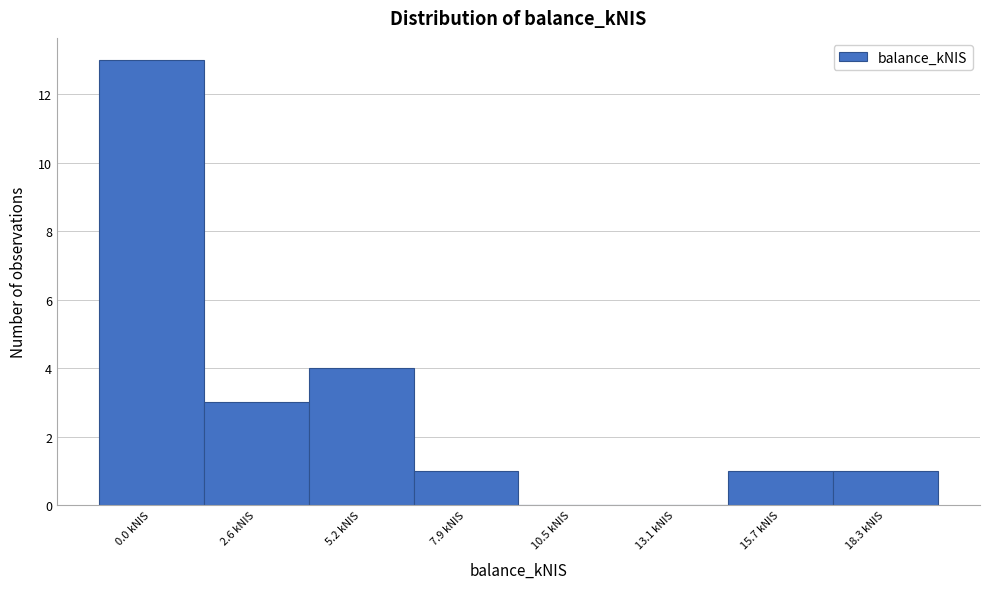

Reading left to right, transcribe all the data shown in this chart.

0.0 kNIS=13	2.6 kNIS=3	5.2 kNIS=4	7.9 kNIS=1	10.5 kNIS=0	13.1 kNIS=0	15.7 kNIS=1	18.3 kNIS=1